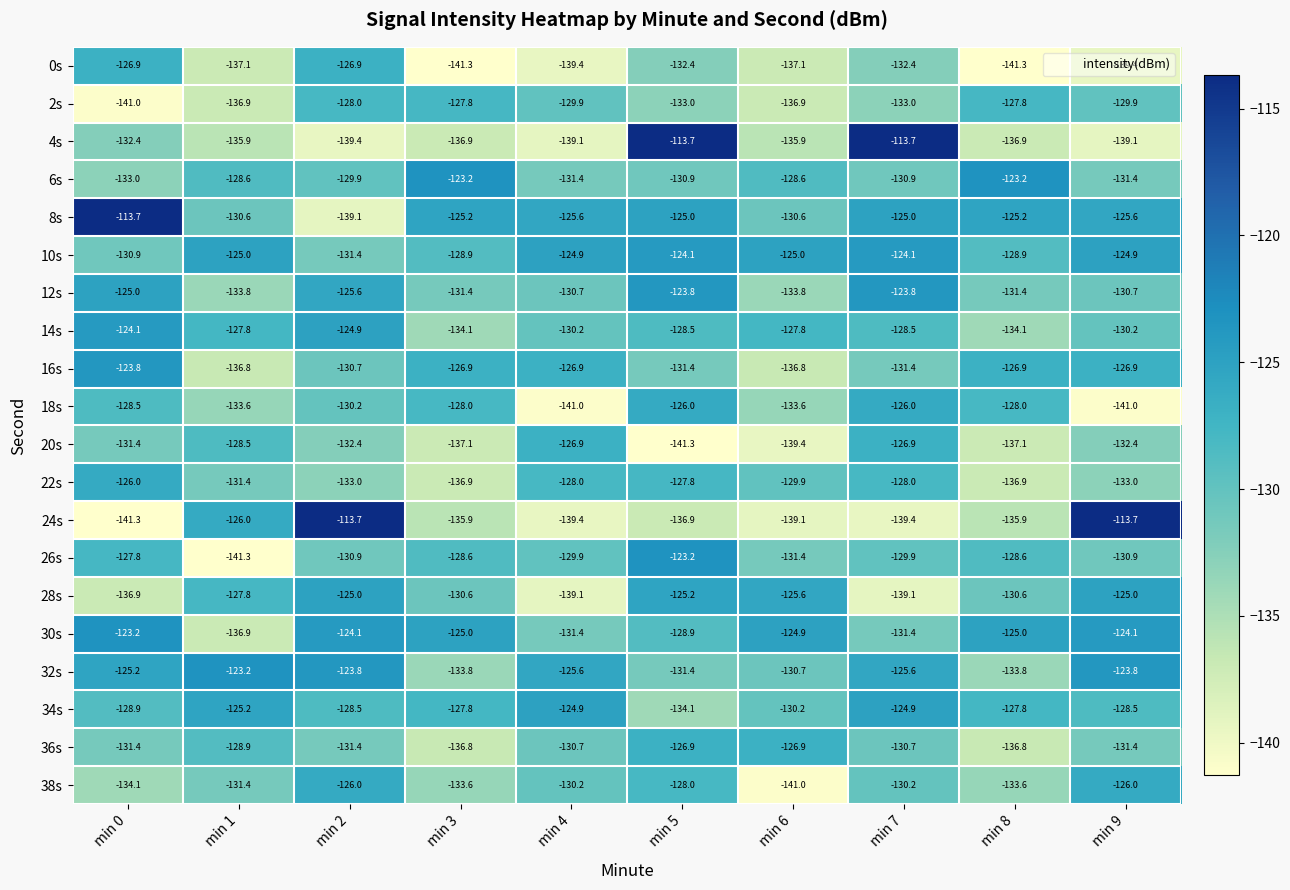

What is the highest value of the 20s series?

-126.9